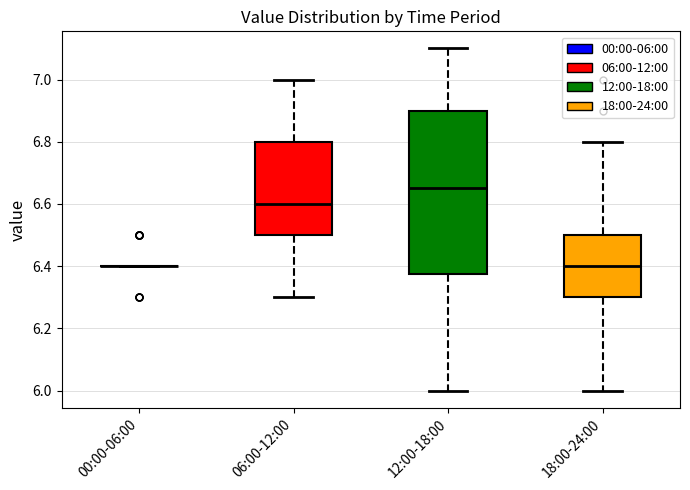

Reading left to right, read every box against the y-axis: the position of its median line, the range the box covers, and the ends of its whiskers. The values are not printed on the chart, so give them approximately, as read against the axis.

00:00-06:00: box collapsed to a line at 6.40, whiskers 6.40 to 6.40
06:00-12:00: median 6.60, box 6.50 to 6.80, whiskers 6.30 to 7.00
12:00-18:00: median 6.66, box 6.38 to 6.90, whiskers 6.00 to 7.10
18:00-24:00: median 6.40, box 6.30 to 6.50, whiskers 6.00 to 6.80